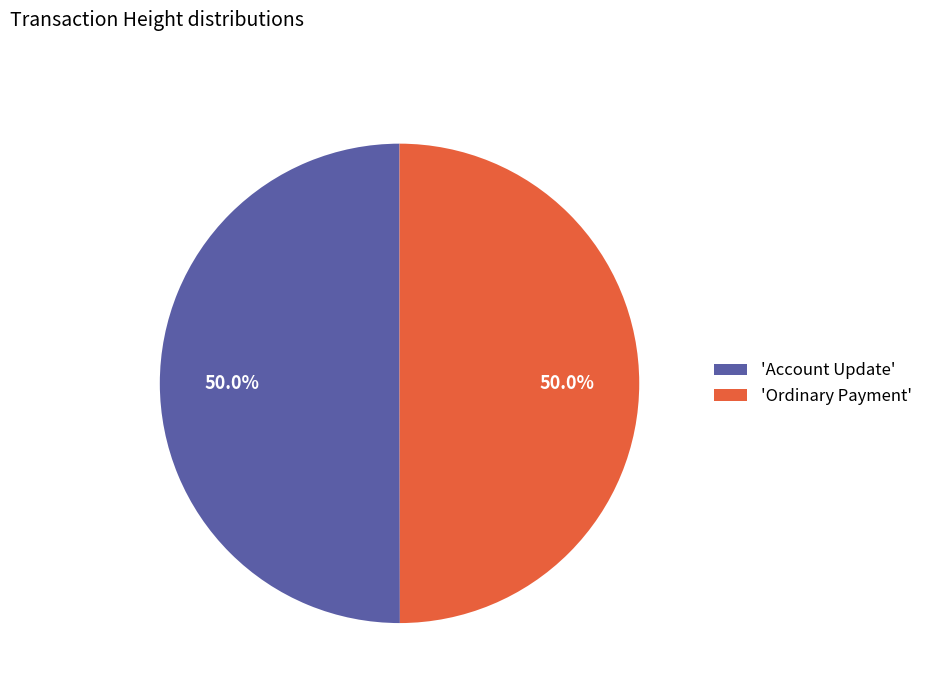

How many slices are in this pie chart?

2